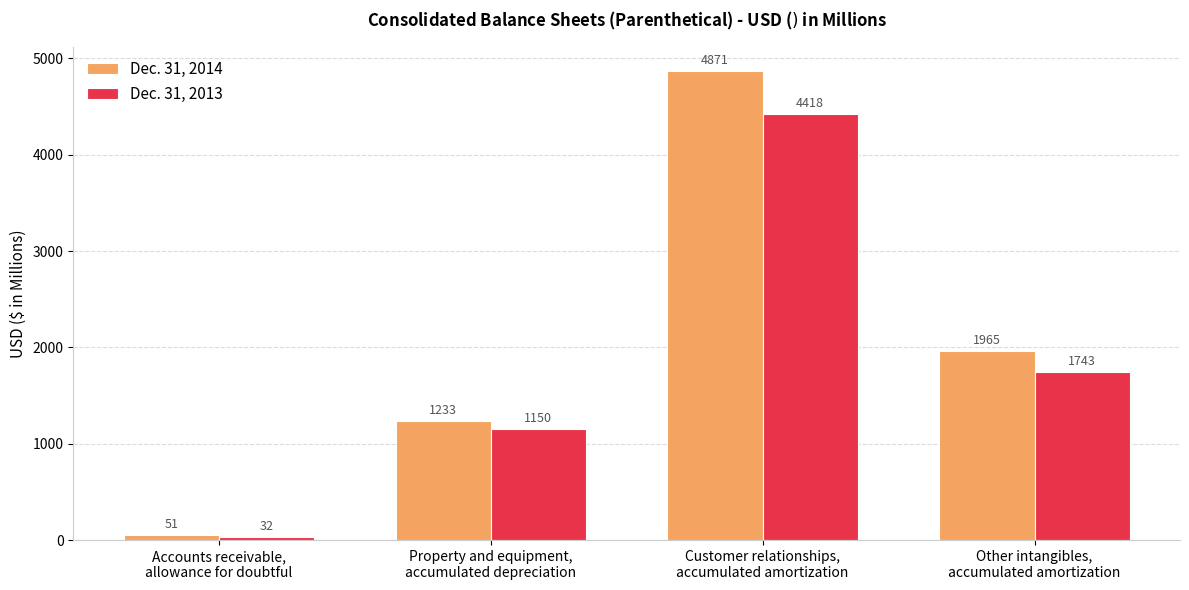

How many Dec. 31, 2013 values are between 1150 and 4418?

3